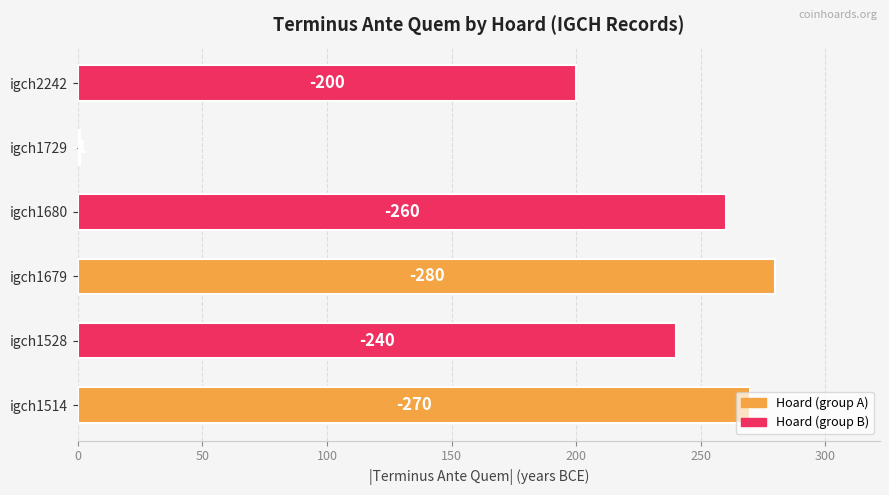

How many bars are there in total?

6